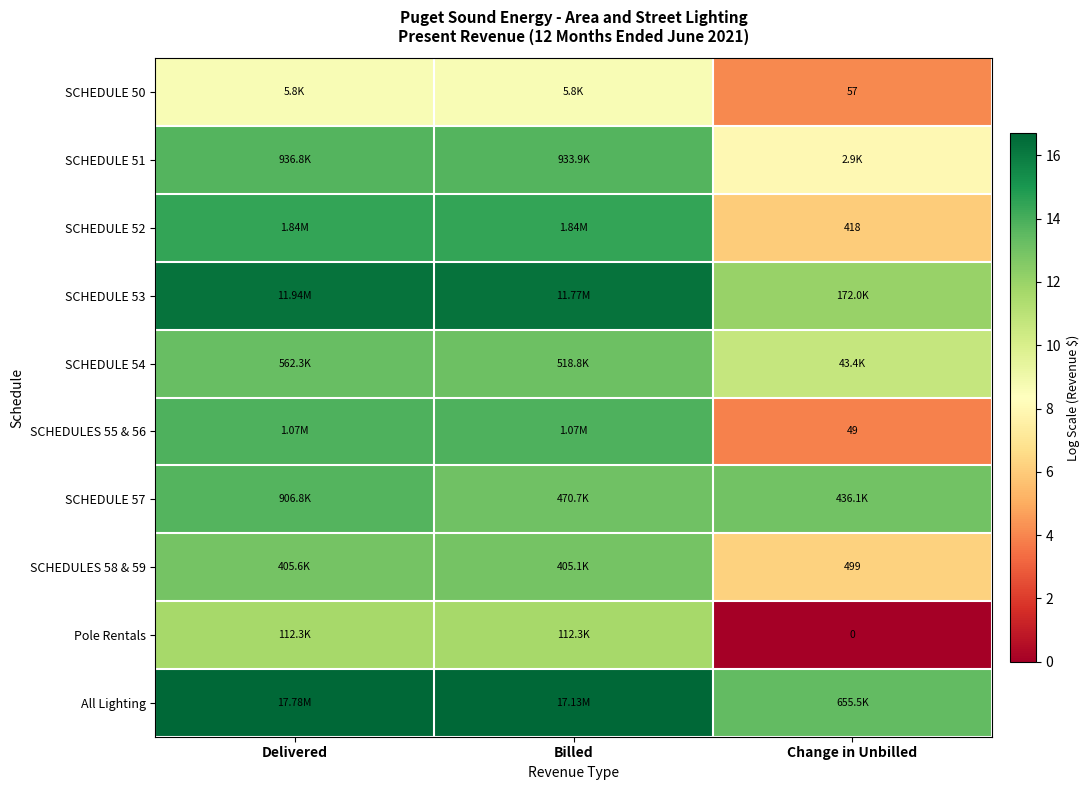

What value does the SCHEDULE 53 series have at Change in Unbilled?

12.1